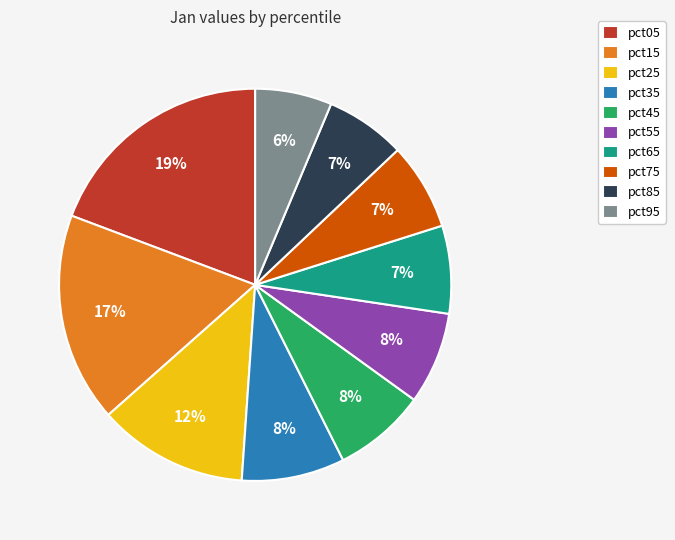

To the nearest percent, what portion does pct55 represent?

8%